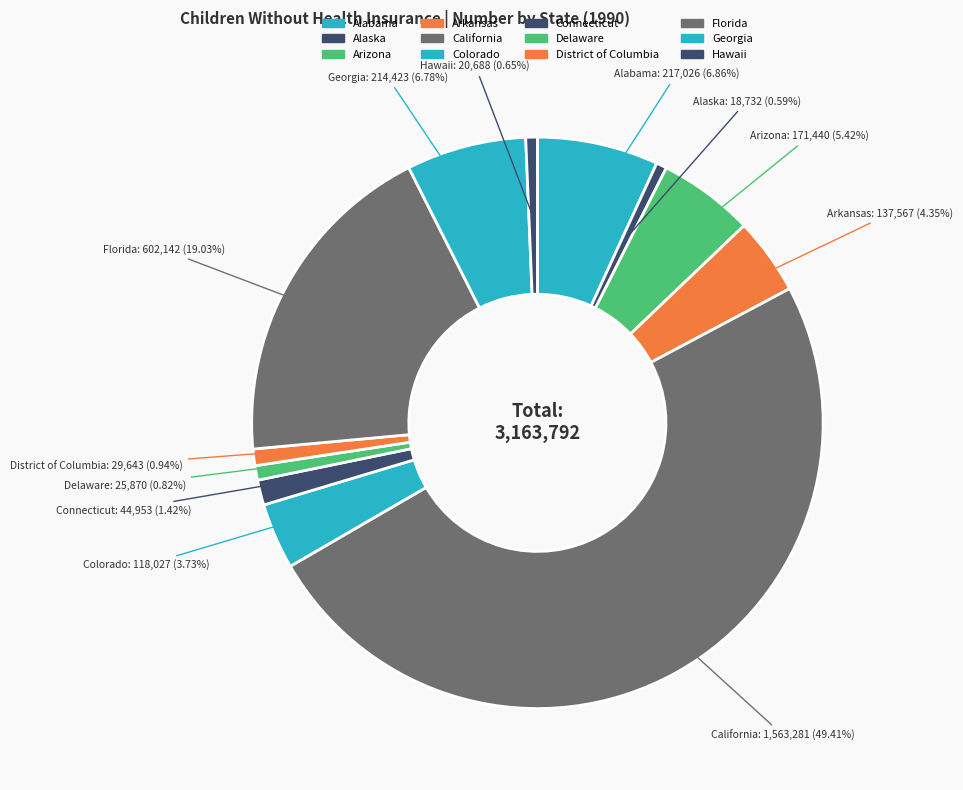

How many segments does this pie chart have?

12